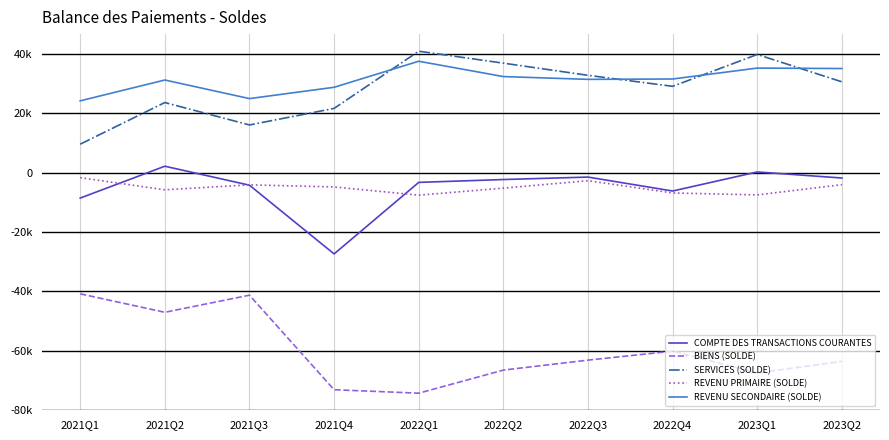

What is the sum of the REVENU SECONDAIRE (SOLDE) values at 2022Q3 and 2022Q2?

63950